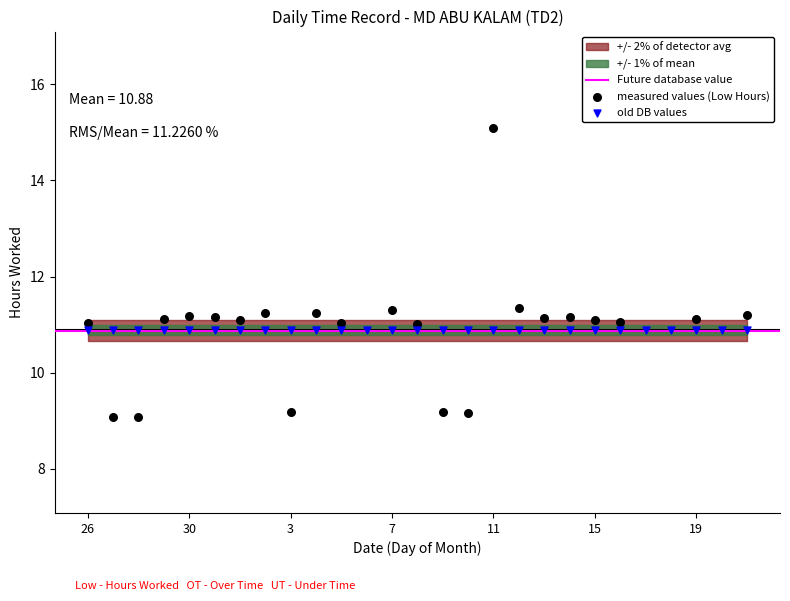

Which has a higher value, 18 or 3?

3